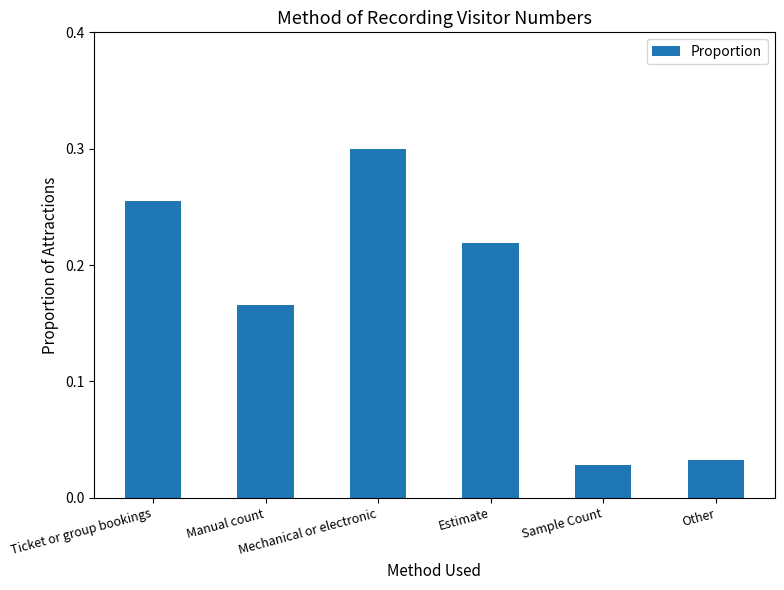

What is the sum of the values at Sample Count and Other?

0.1